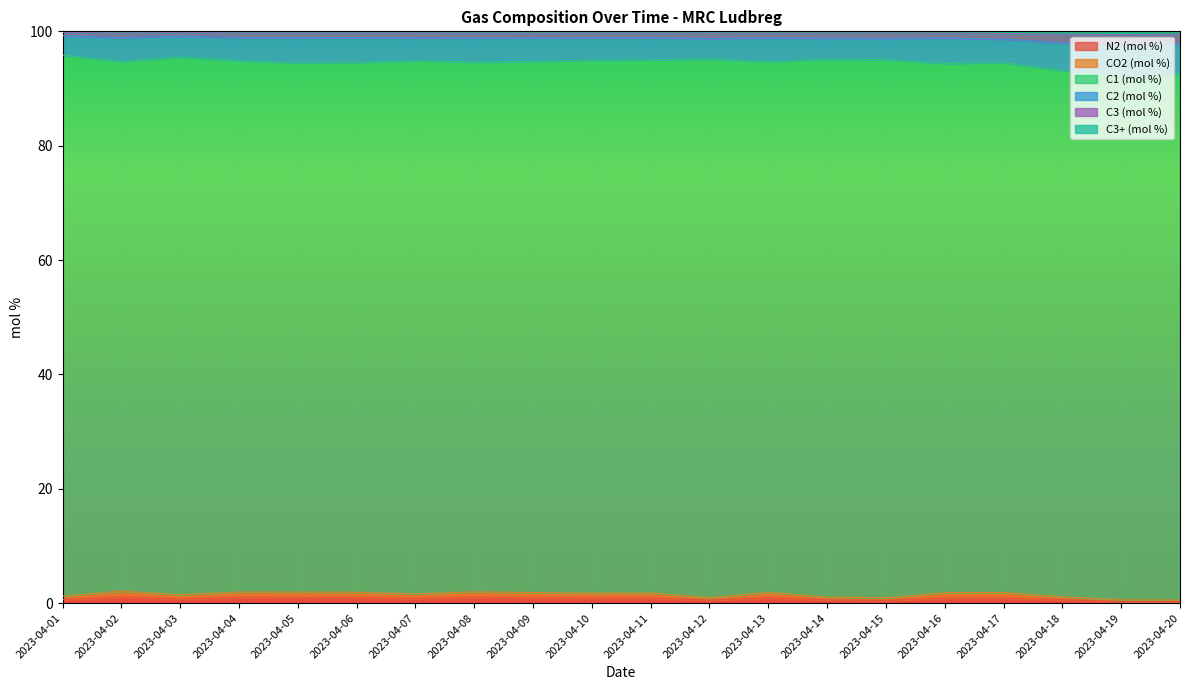

True or false: C3 (mol %) and N2 (mol %) cross at least once.

False